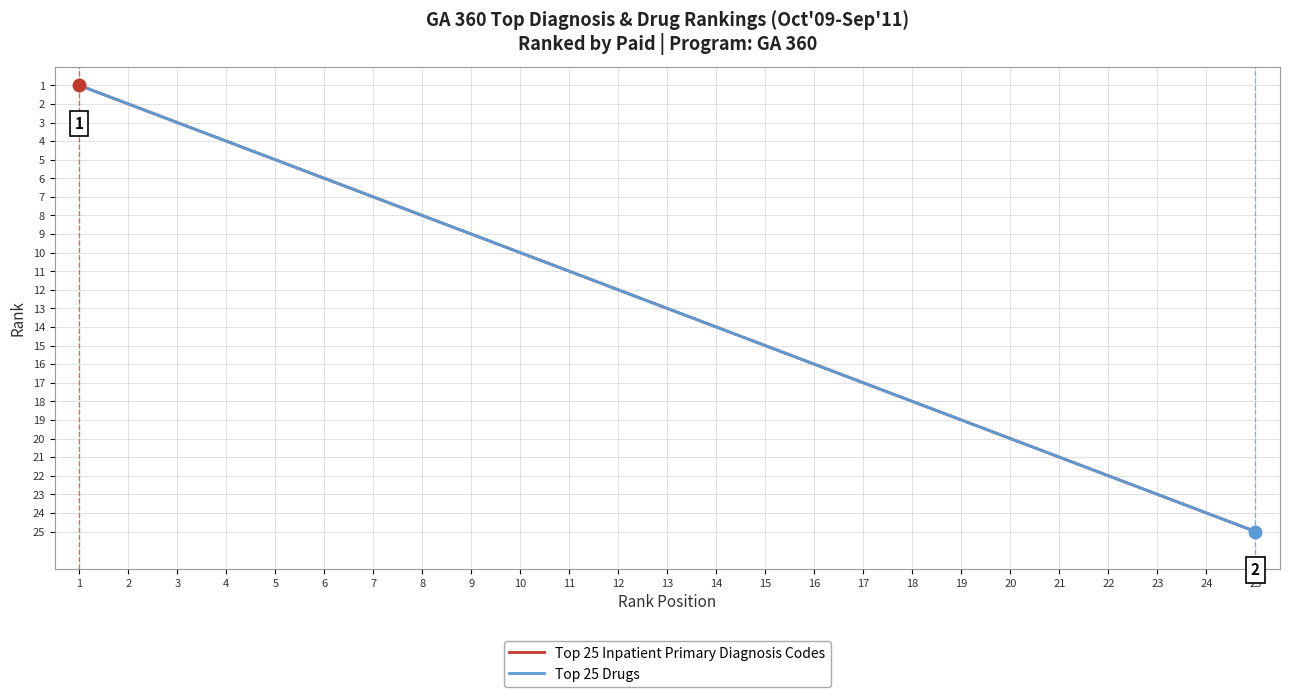

Is it true that Top 25 Inpatient Primary Diagnosis Codes equals 6 at 6?

True